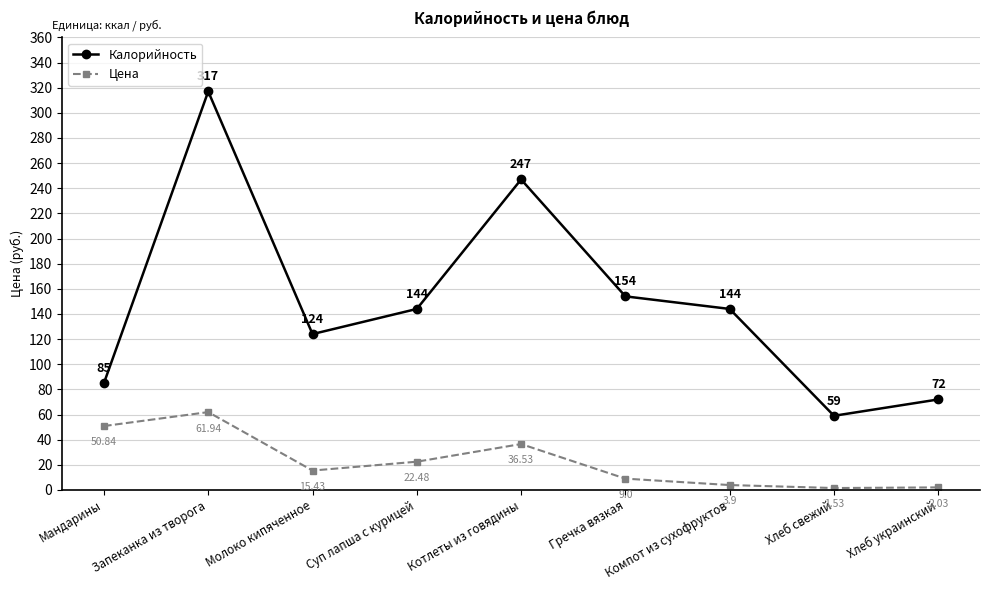

Between Мандарины and Гречка вязкая, which series saw the biggest shift?

Калорийность